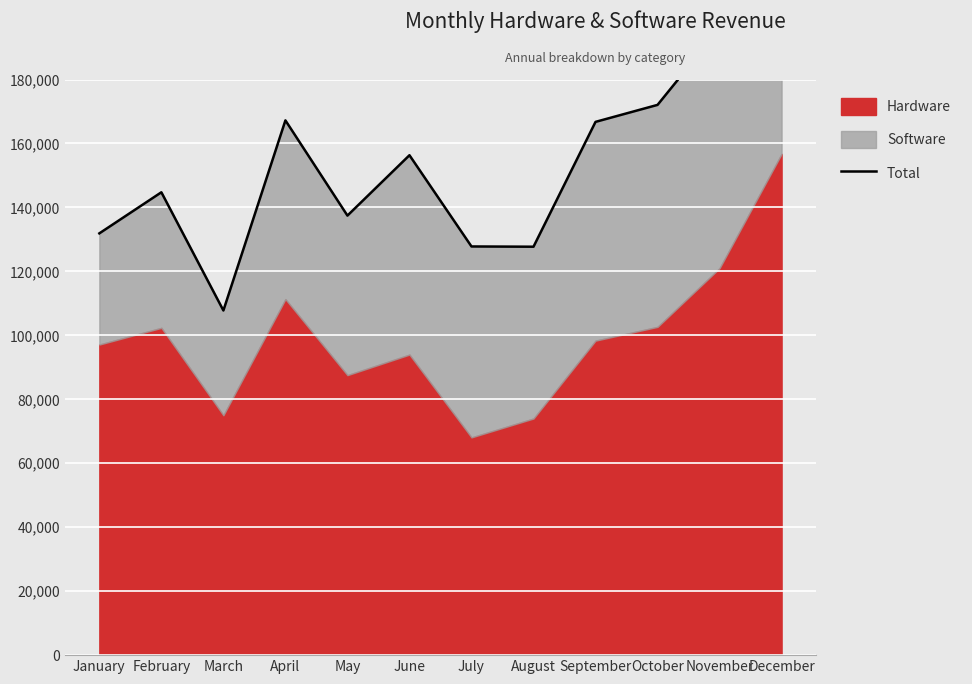

At which category does the chart reach its peak across all series?

December